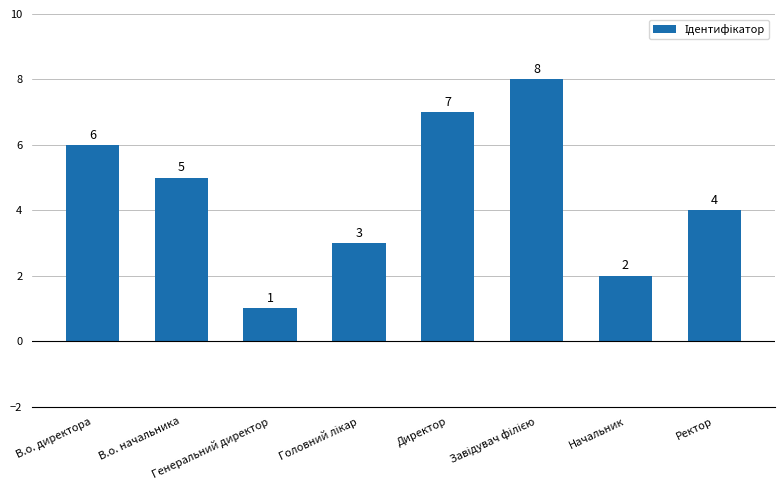

What is the sum of all values?

36